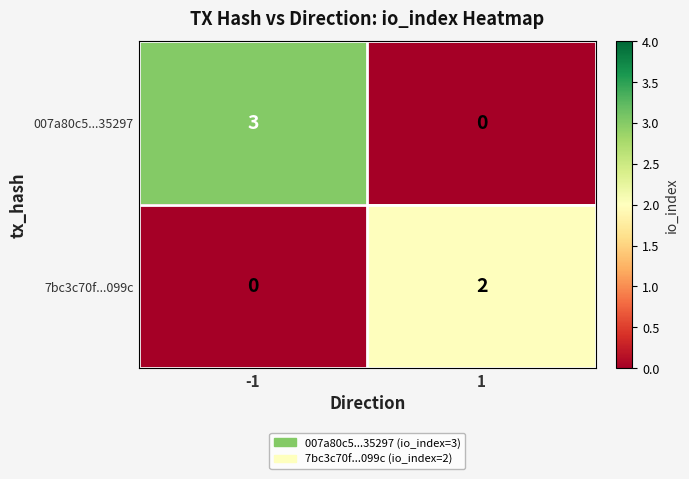

Reading right to left, what are all the values shown in this chart?

007a80c5...35297: 0	3
7bc3c70f...099c: 2	0